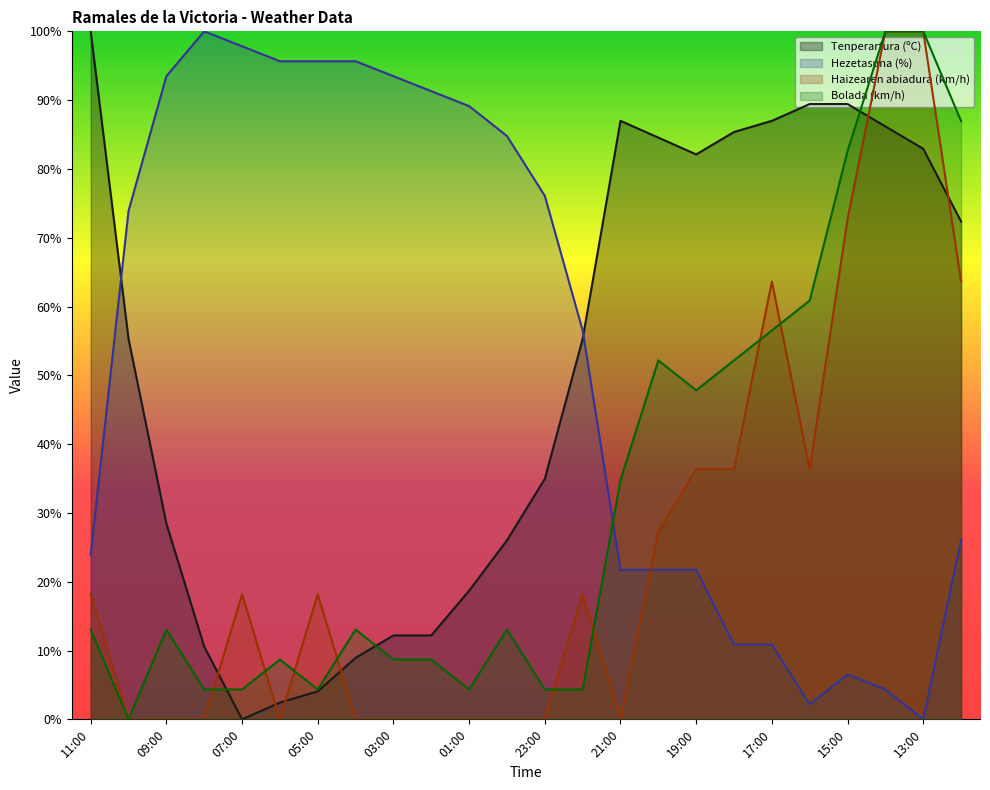

Is the value of Haizearen abiadura (km/h) at 08:00 greater than the value of Bolada (km/h) at 07:00?

No